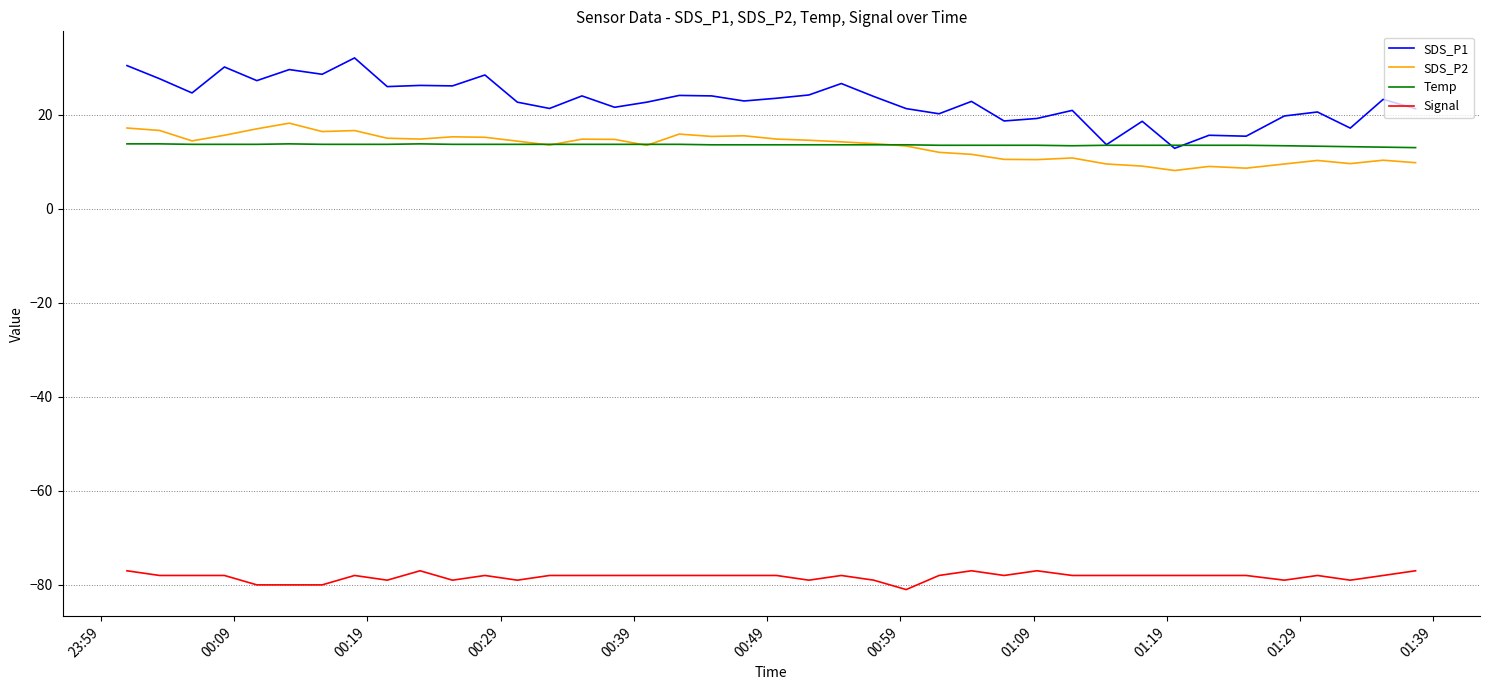

How many categories are shown in the chart?

40